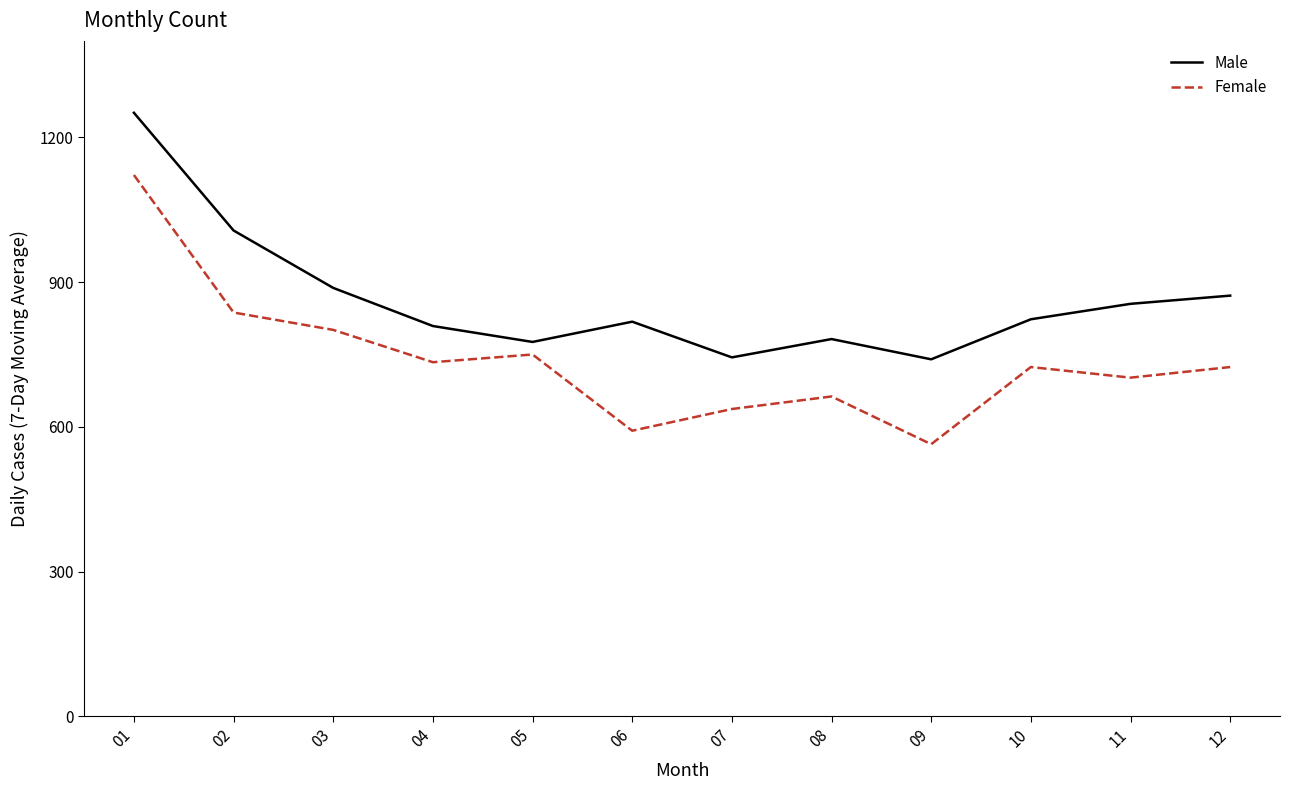

List the series in order of their overall mean, highest first.

Male, Female